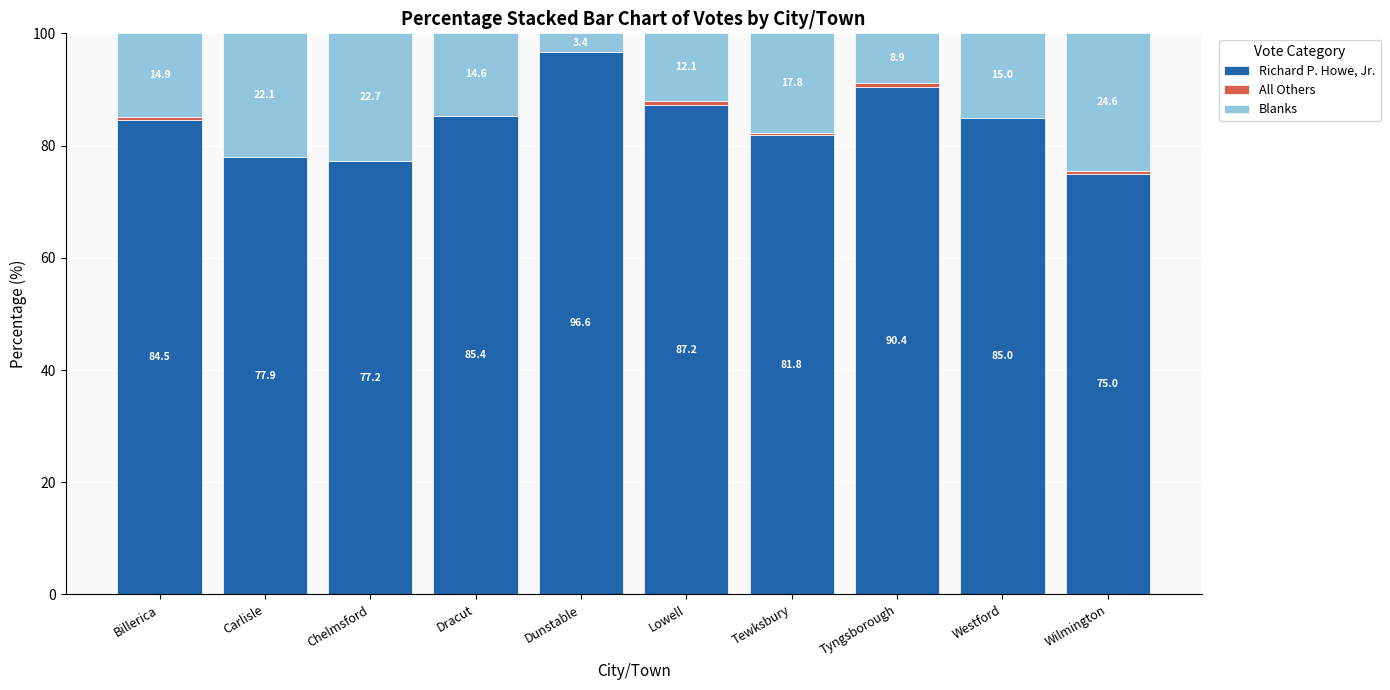

Where is Richard P. Howe, Jr. nearest to the value 85?

Westford